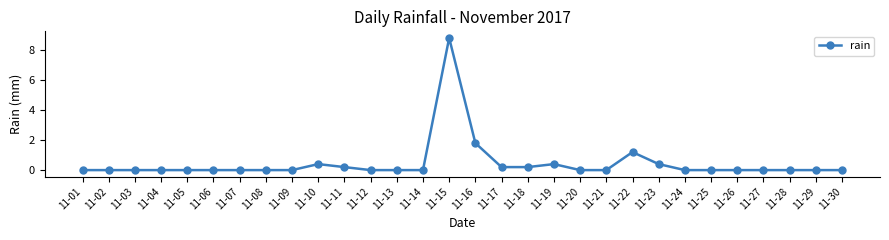

What is the difference between the second highest and second lowest values?

1.8